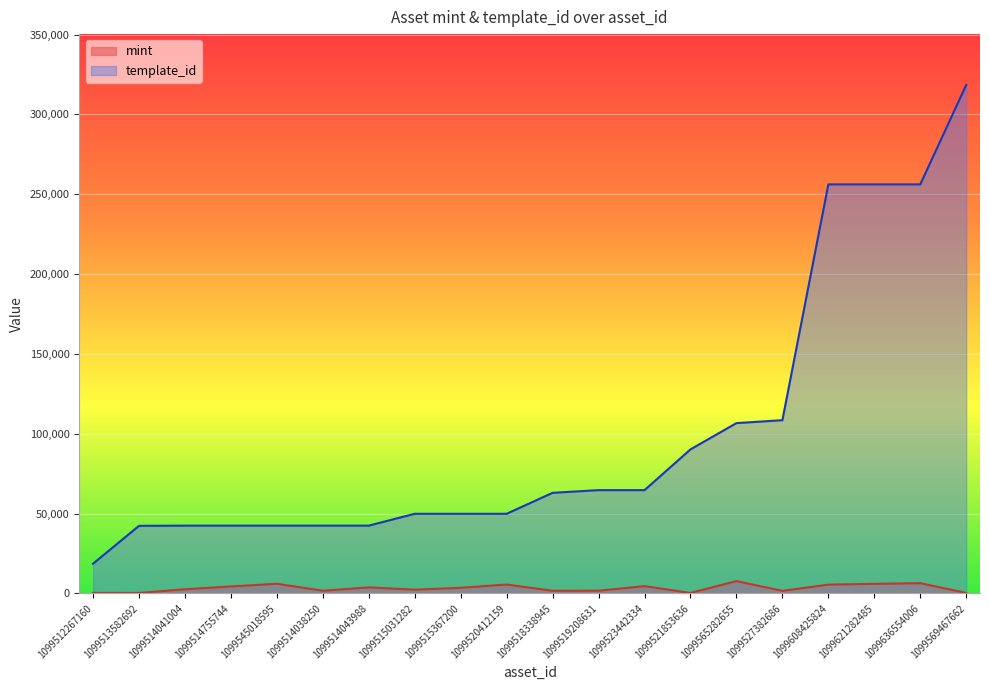

Which category has the lowest value across all series?

1099513582692